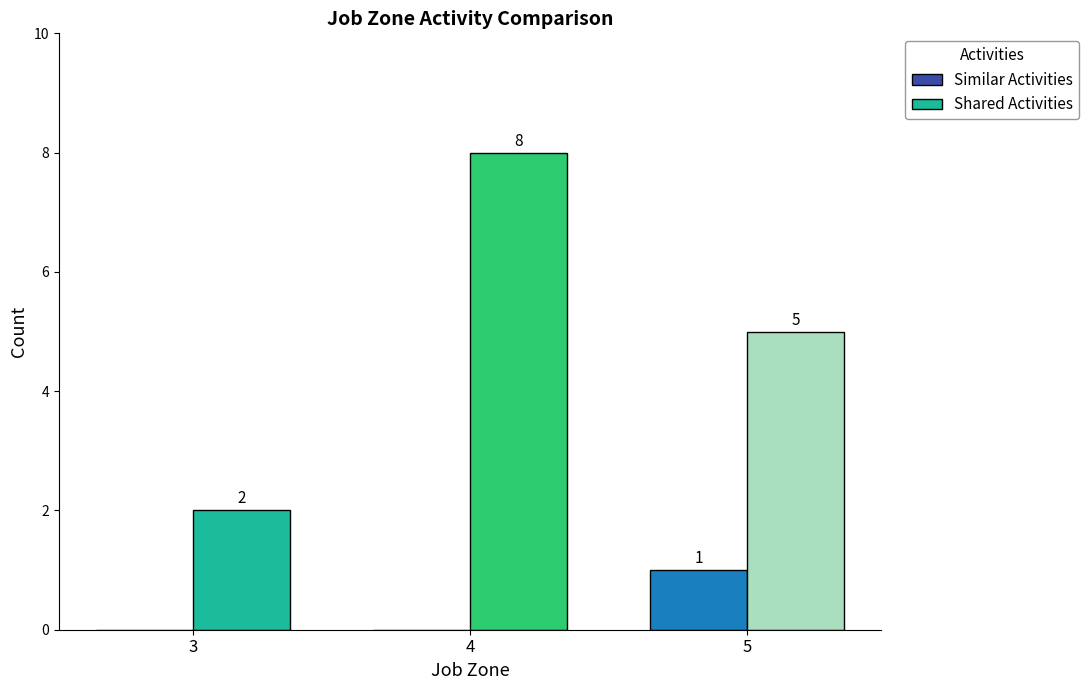

True or false: Similar Activities has a value of 0 at 3.

True